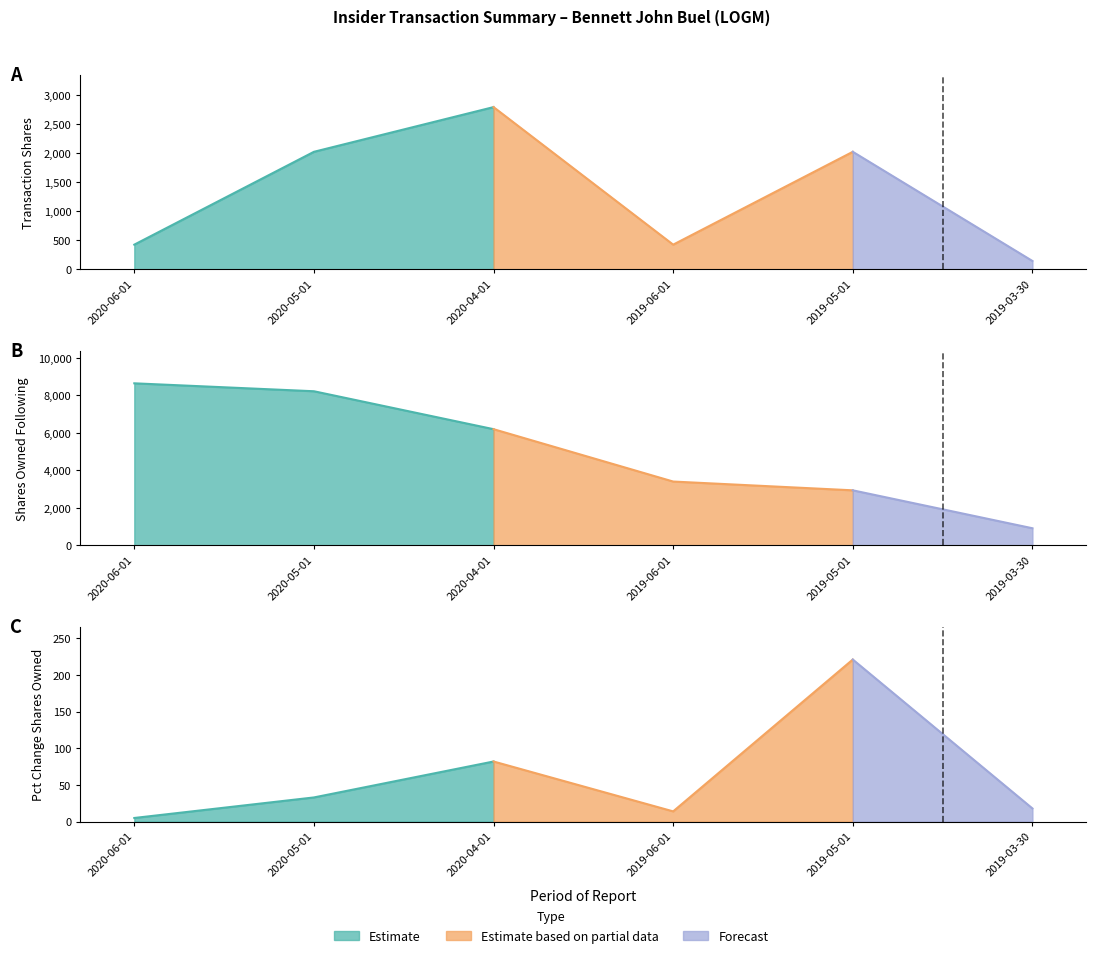

Rank the series by their maximum value, from highest to lowest.

sharesOwnedFollowingTransaction, transactionShares, pctchgSharesOwned